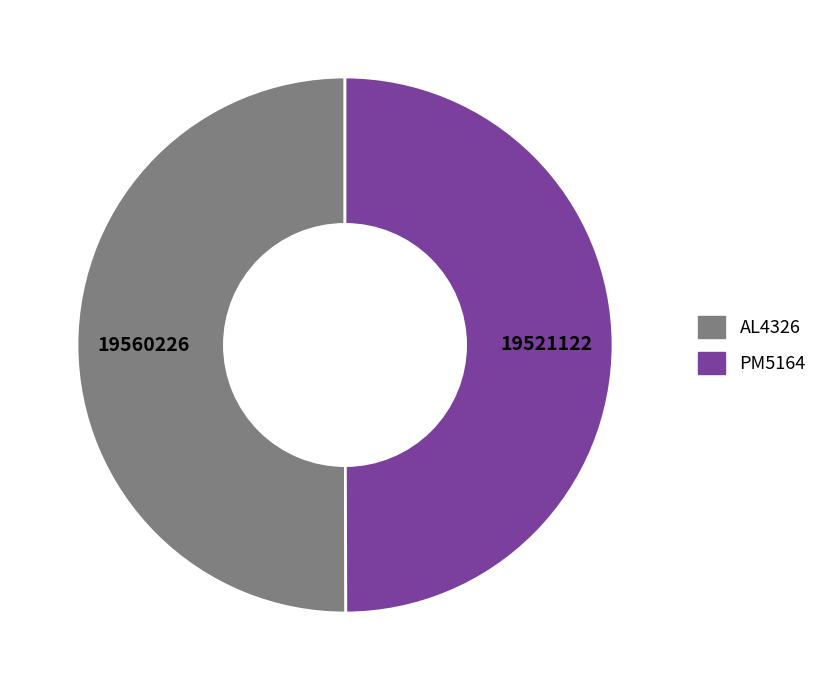

What is the ratio of the value at PM5164 to the value at AL4326?

1.0